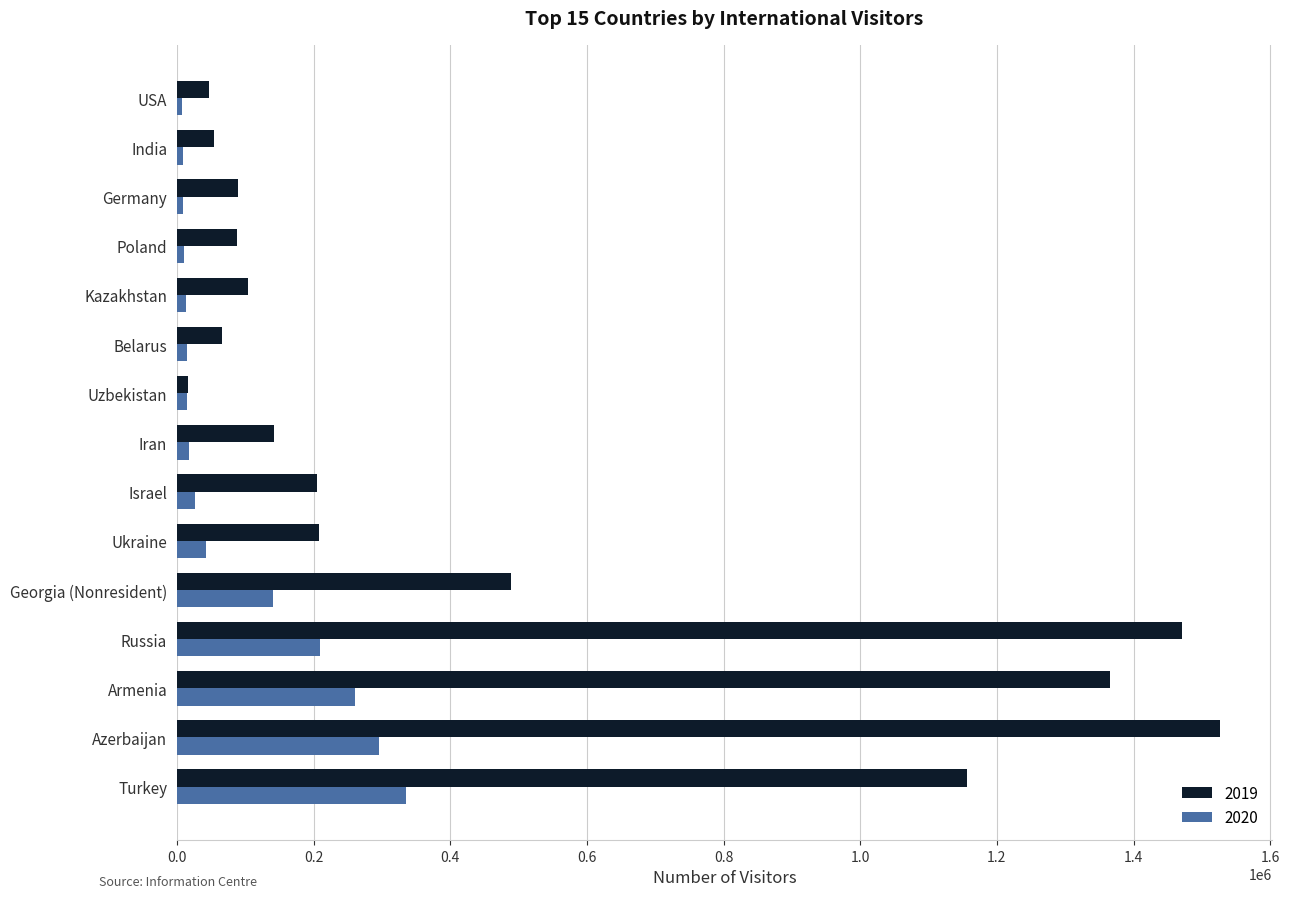

What is the lowest value of the 2019 series?

16785